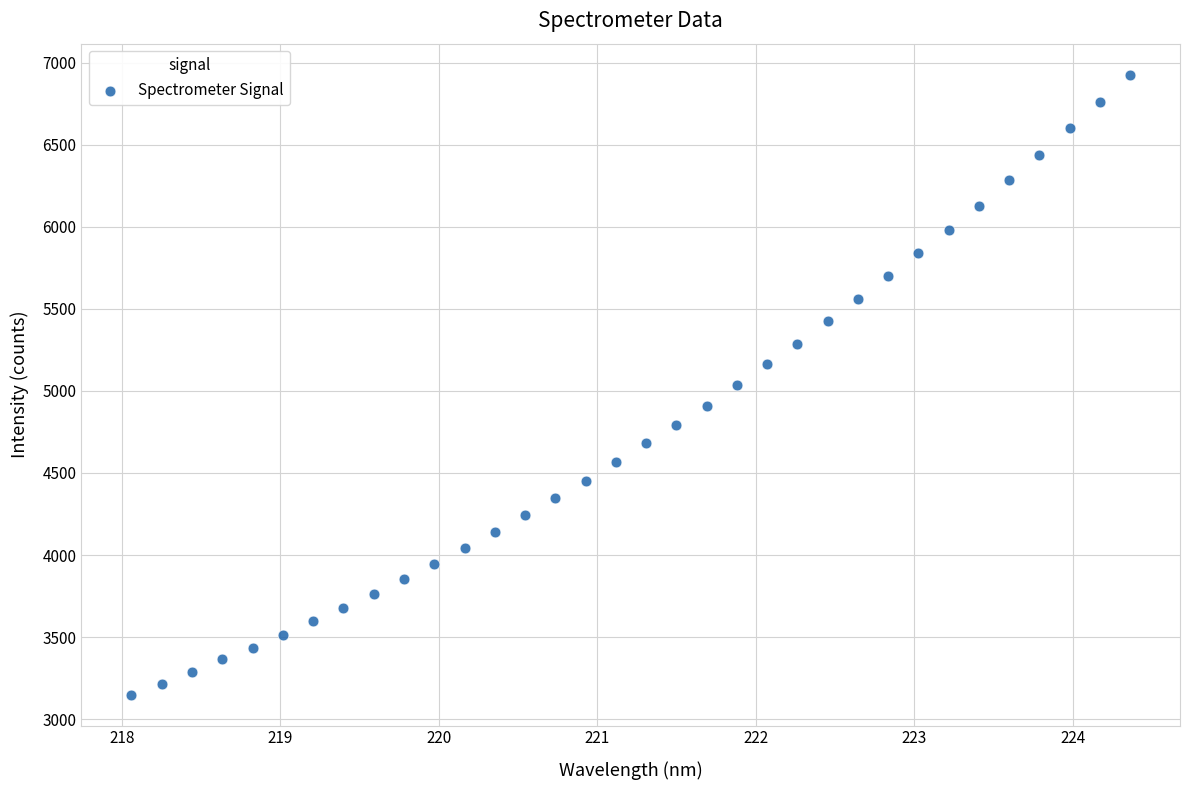

What is the range of X values (max minus min)?

6.3